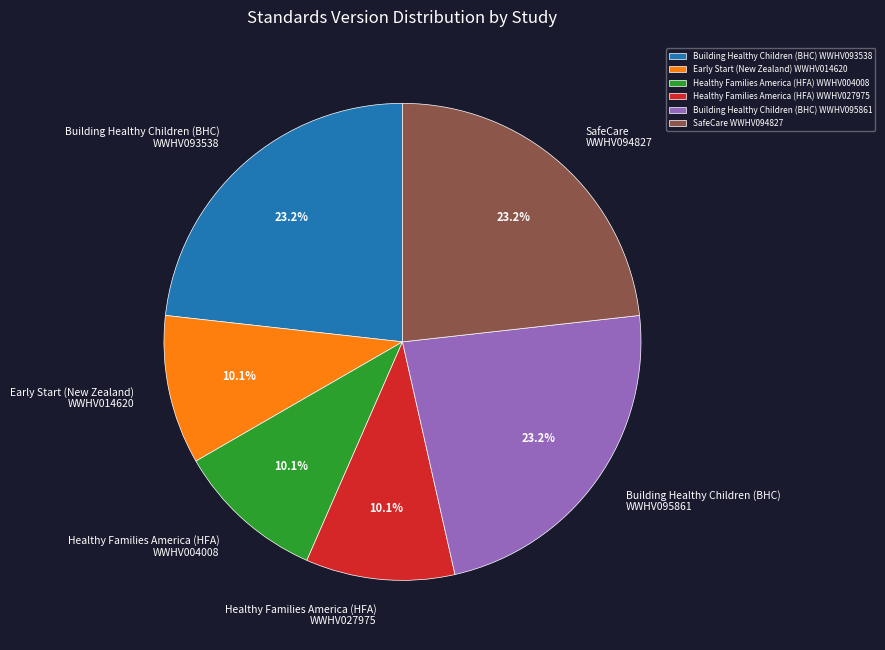

Is there a majority slice in this chart?

No